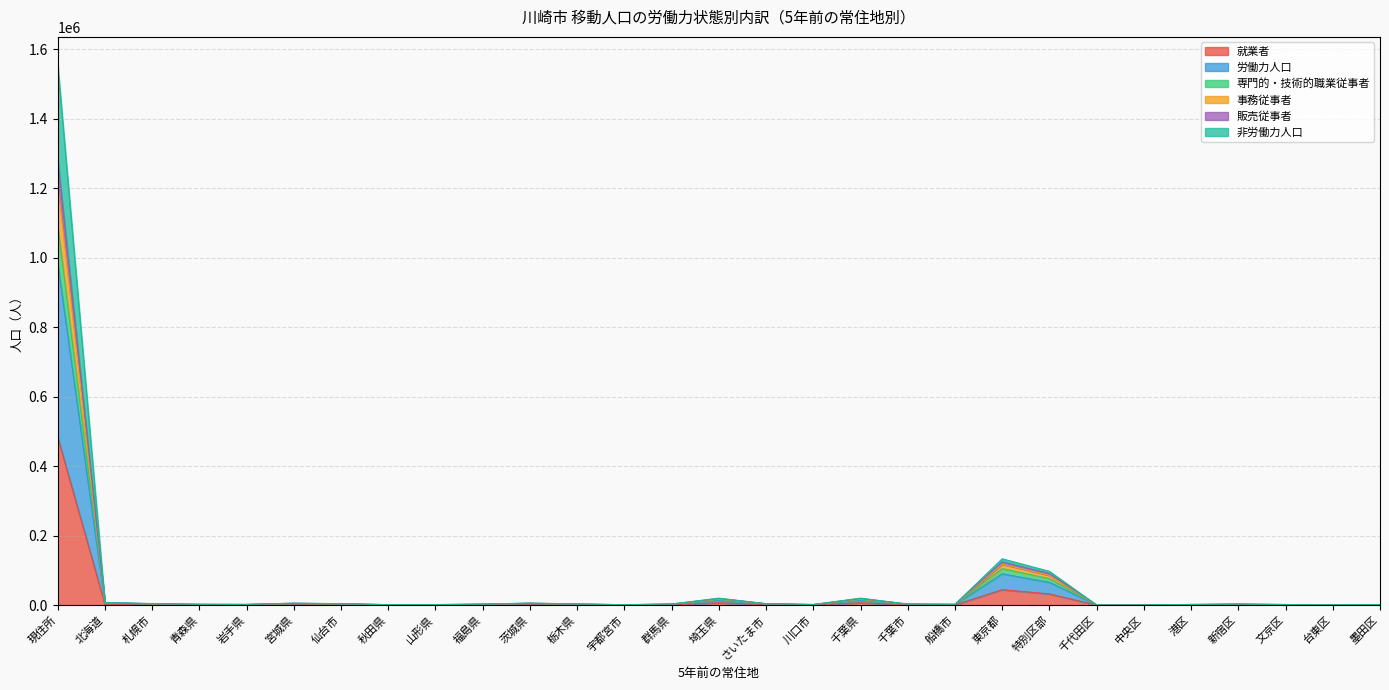

Is the value of 非労働力人口 at 東京都 greater than the value of 事務従事者 at 栃木県?

Yes